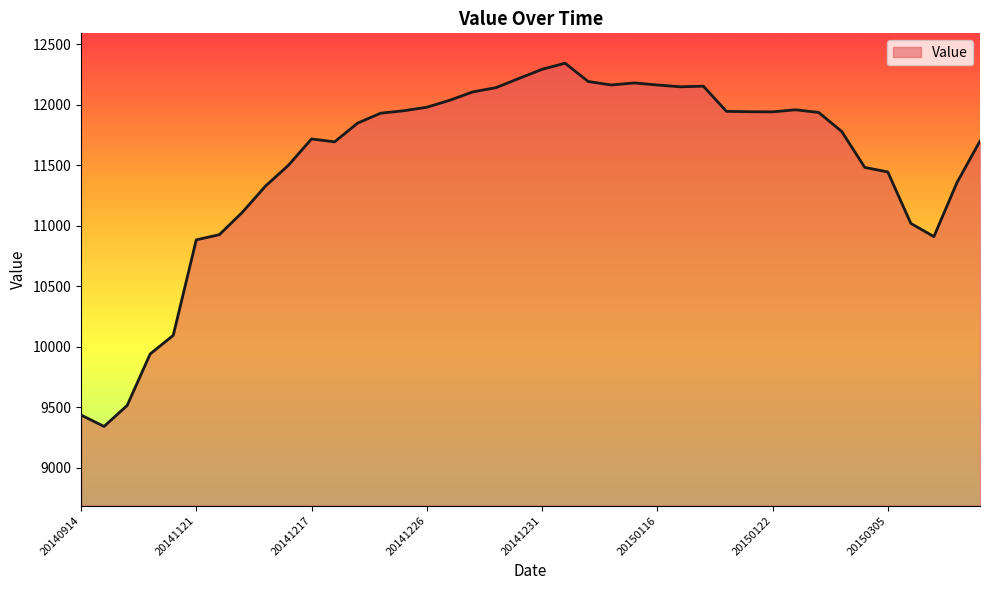

What is the smallest value displayed?

9343